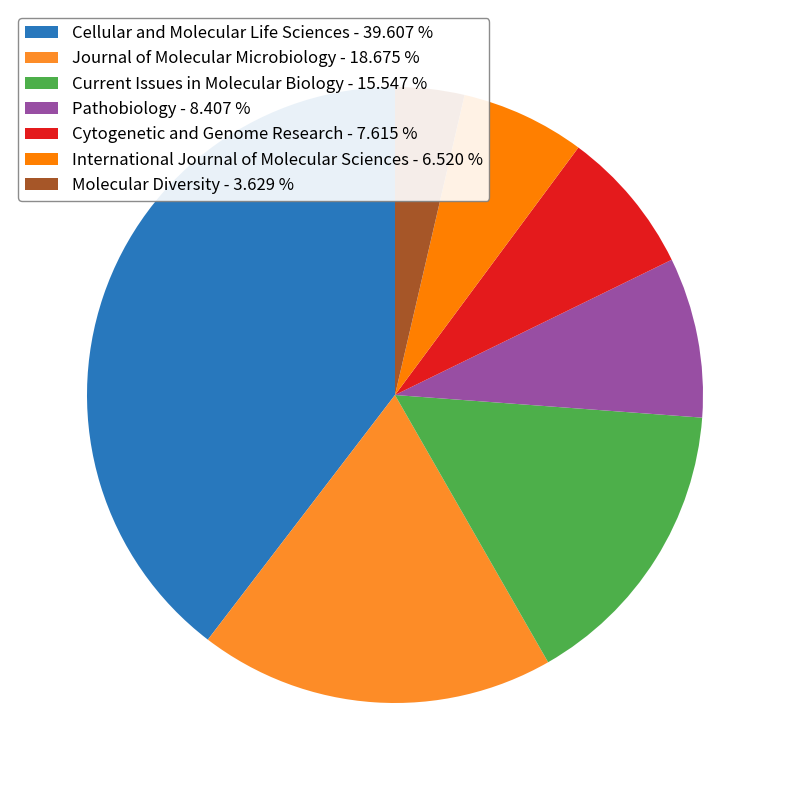

True or false: Current Issues in Molecular Biology accounts for 16% of the total.

True